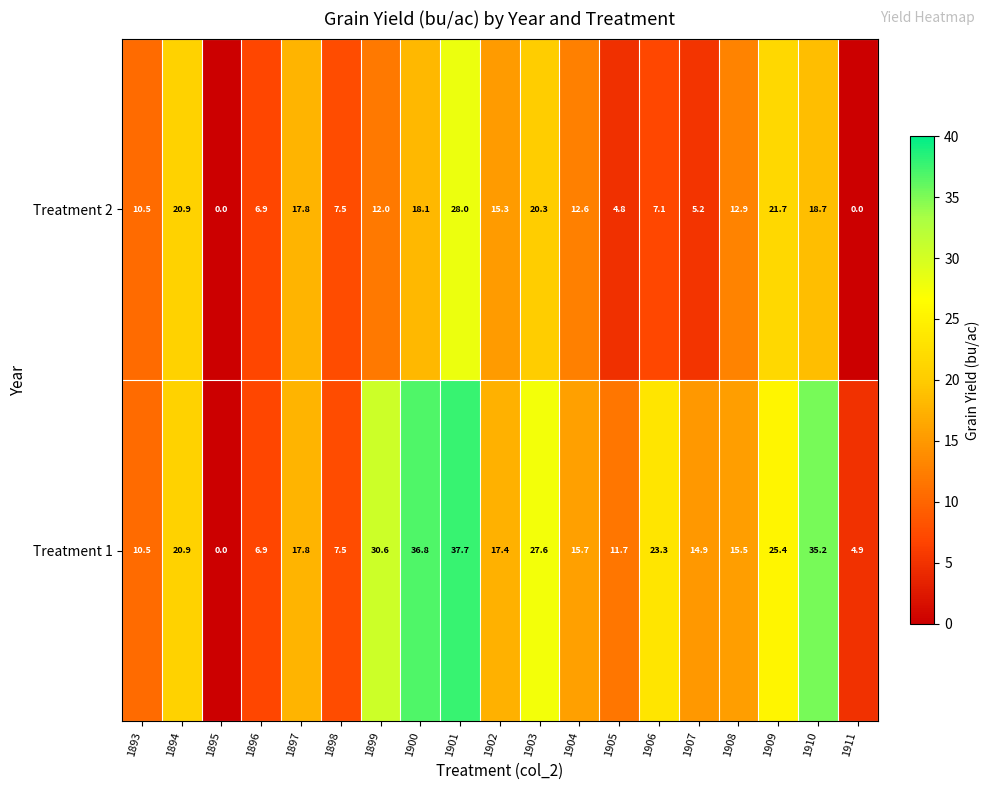

What is the difference between the highest and lowest values at 1900?

18.7